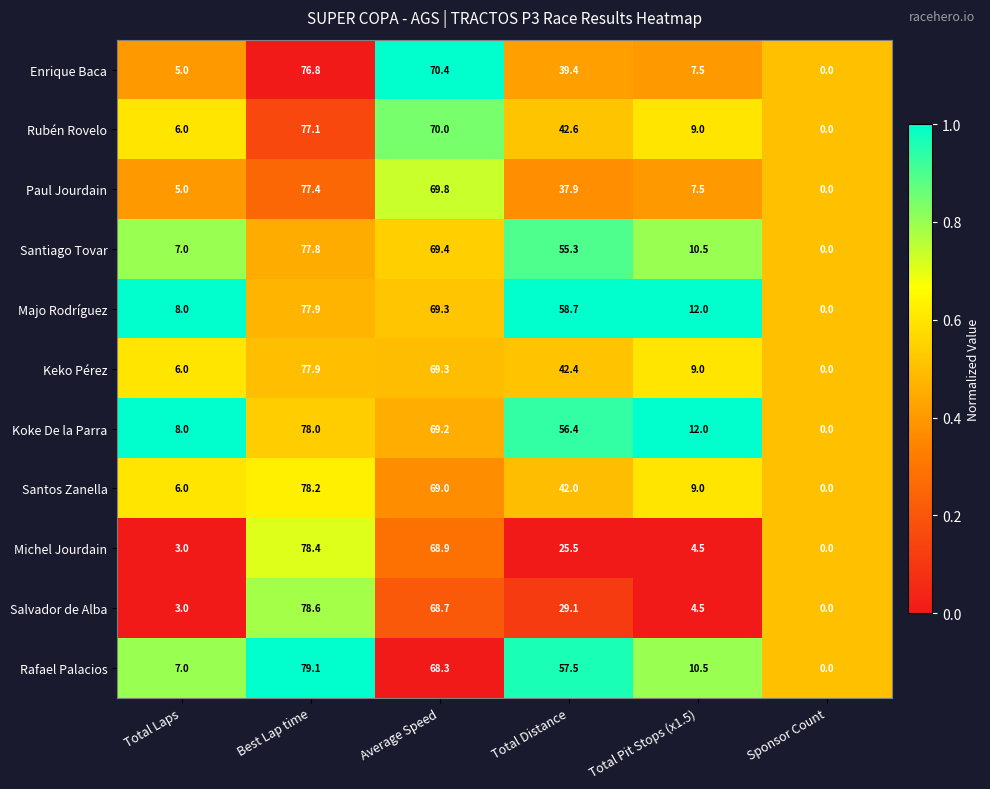

Read the Rubén Rovelo value at Total Laps.

6.0